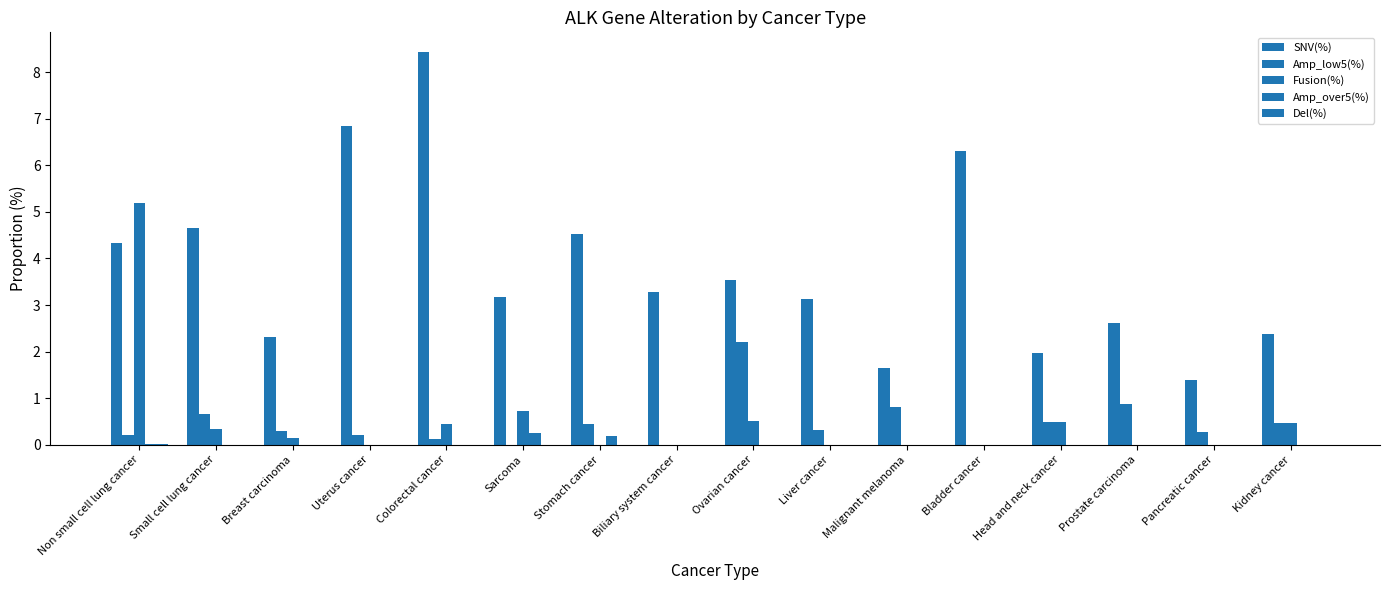

What value does the Amp_low5(%) series have at Breast carcinoma?

0.3